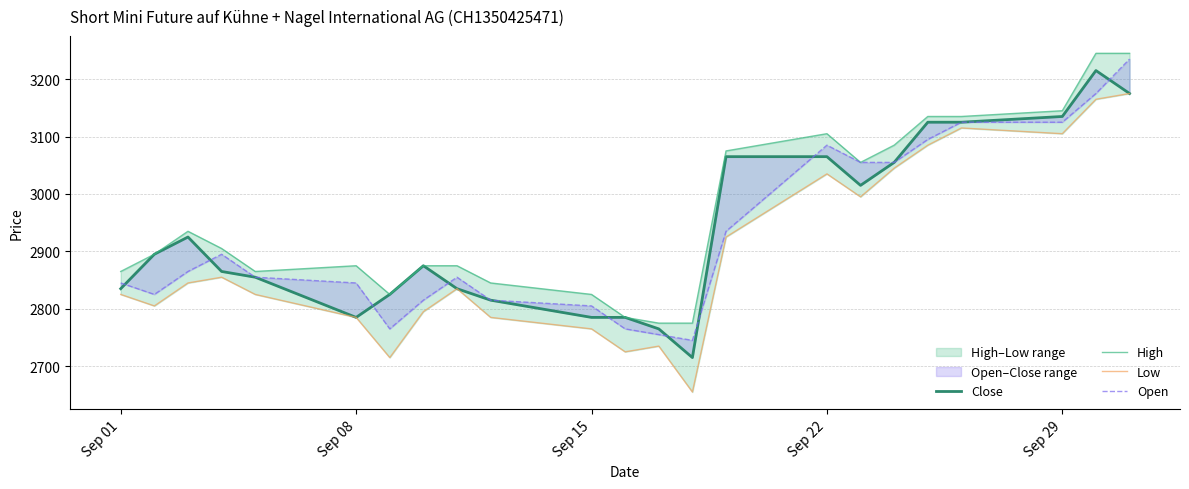

True or false: High and Open cross at least once.

False